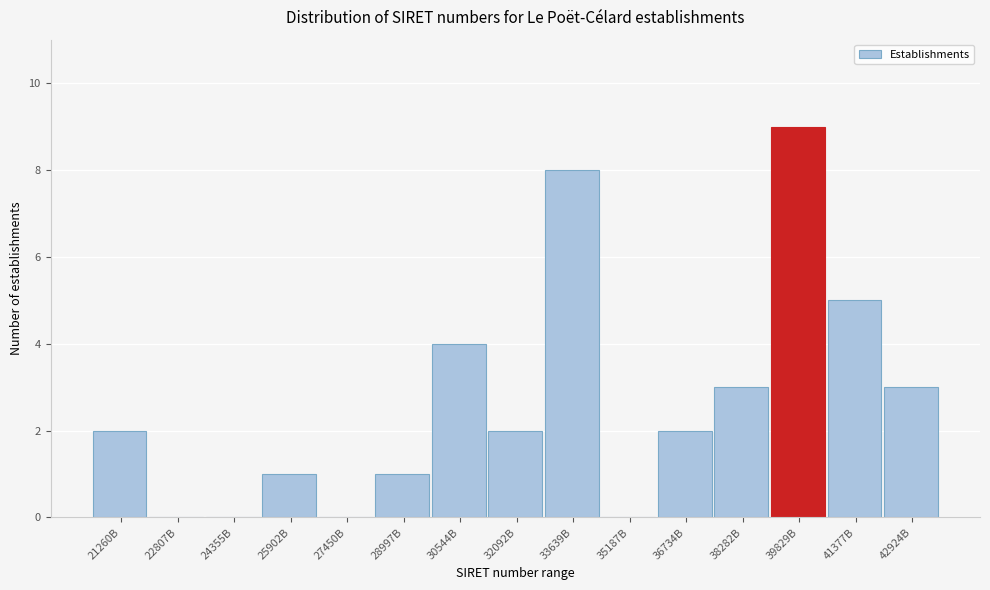

Reading right to left, transcribe all the data shown in this chart.

42924B=3	41377B=5	39829B=9	38282B=3	36734B=2	35187B=0	33639B=8	32092B=2	30544B=4	28997B=1	27450B=0	25902B=1	24355B=0	22807B=0	21260B=2